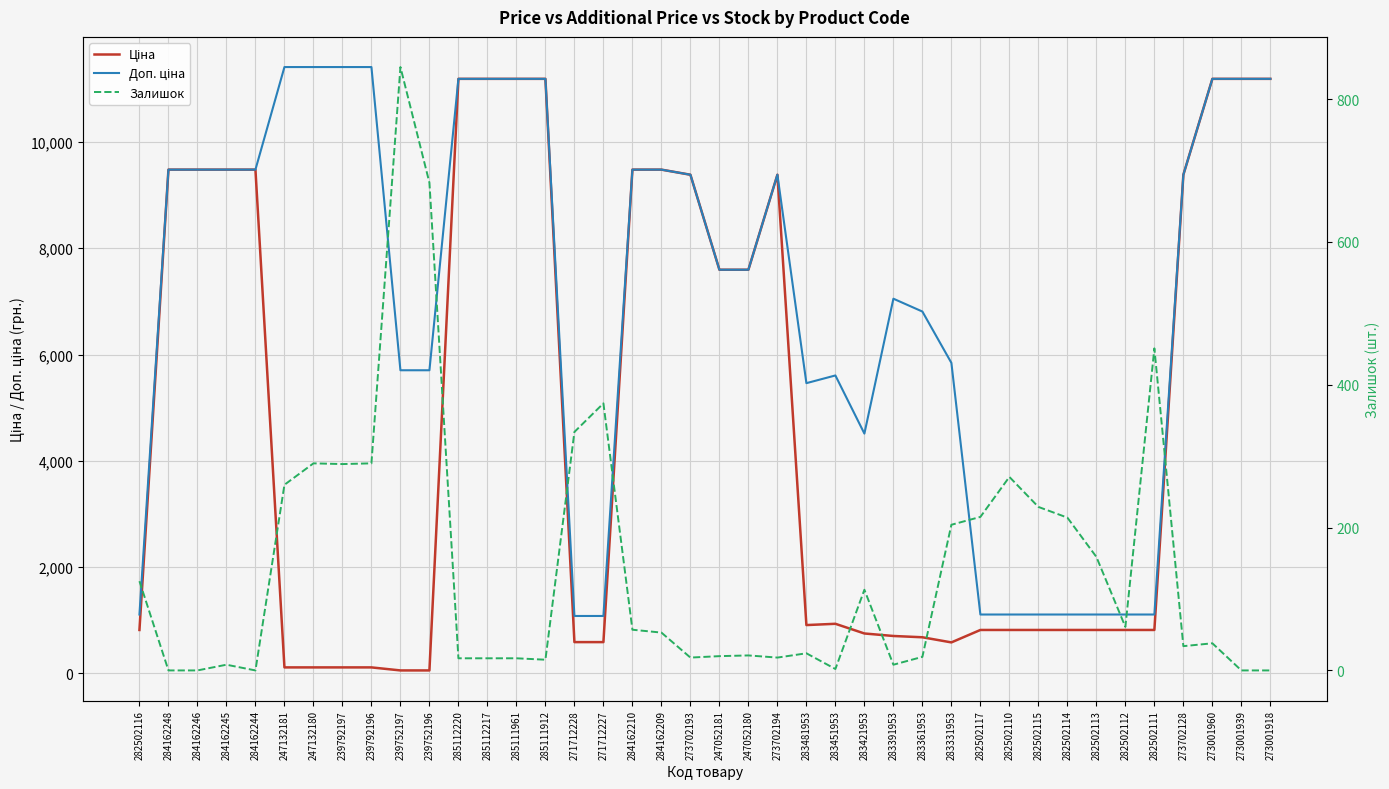

Which series has the largest range (max minus min)?

Ціна